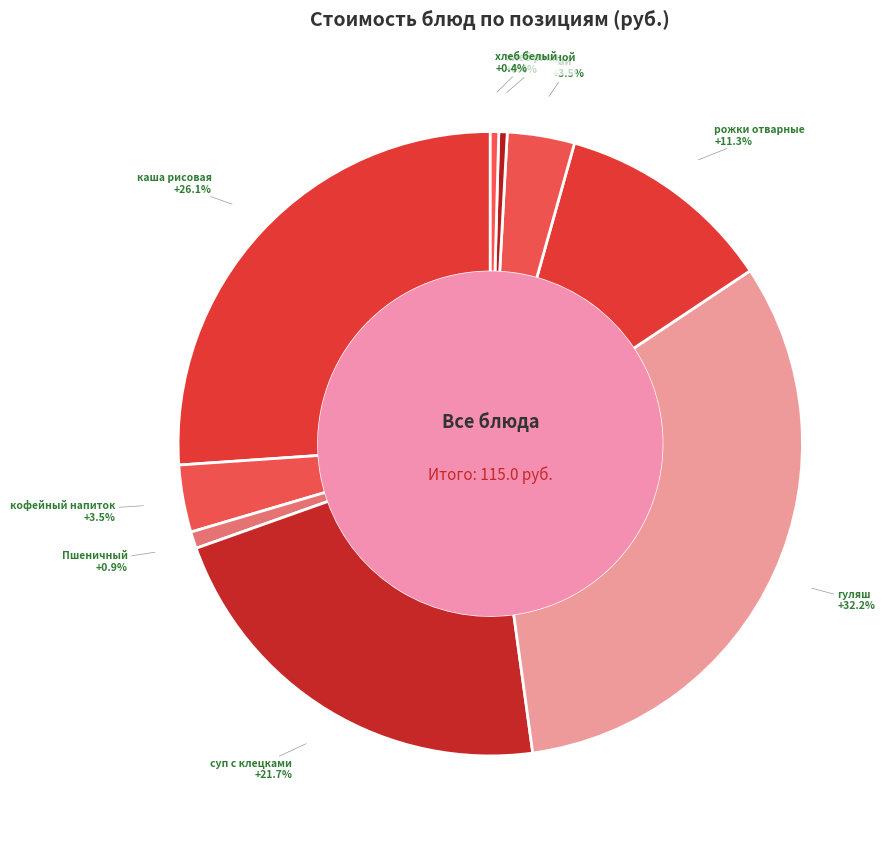

What is the total percentage of Пшеничный and хлеб ржаной?

1.3%